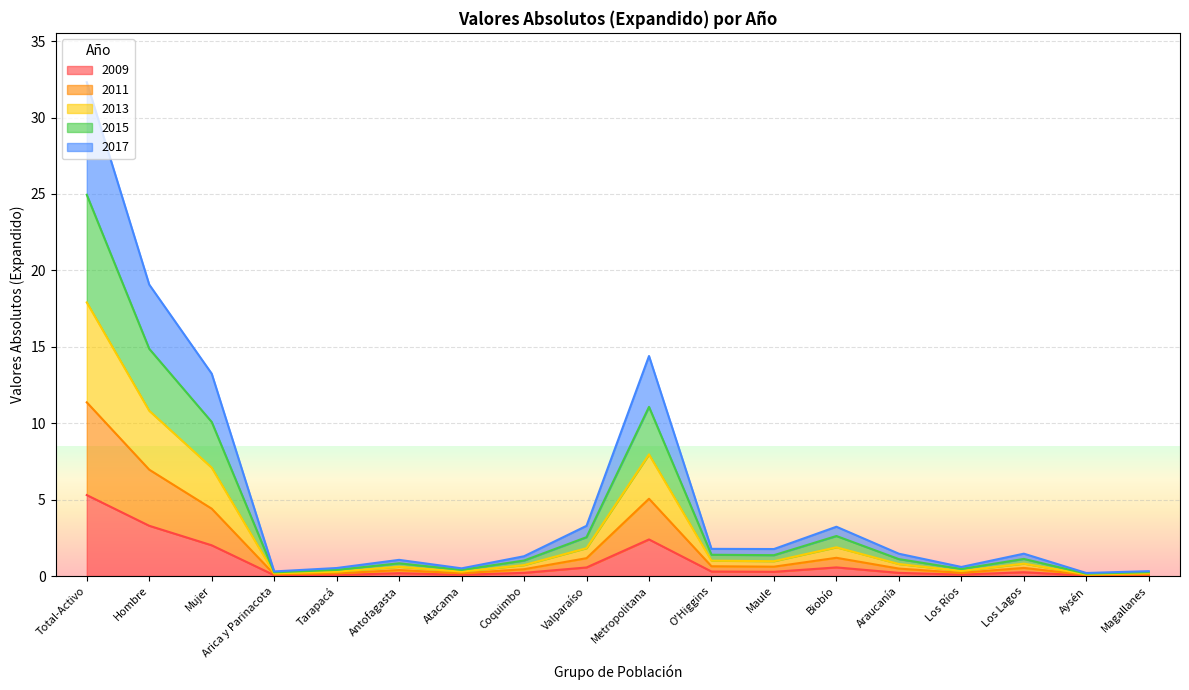

The 2015 series shows 24.9 at Total-Activo. True or false?

True